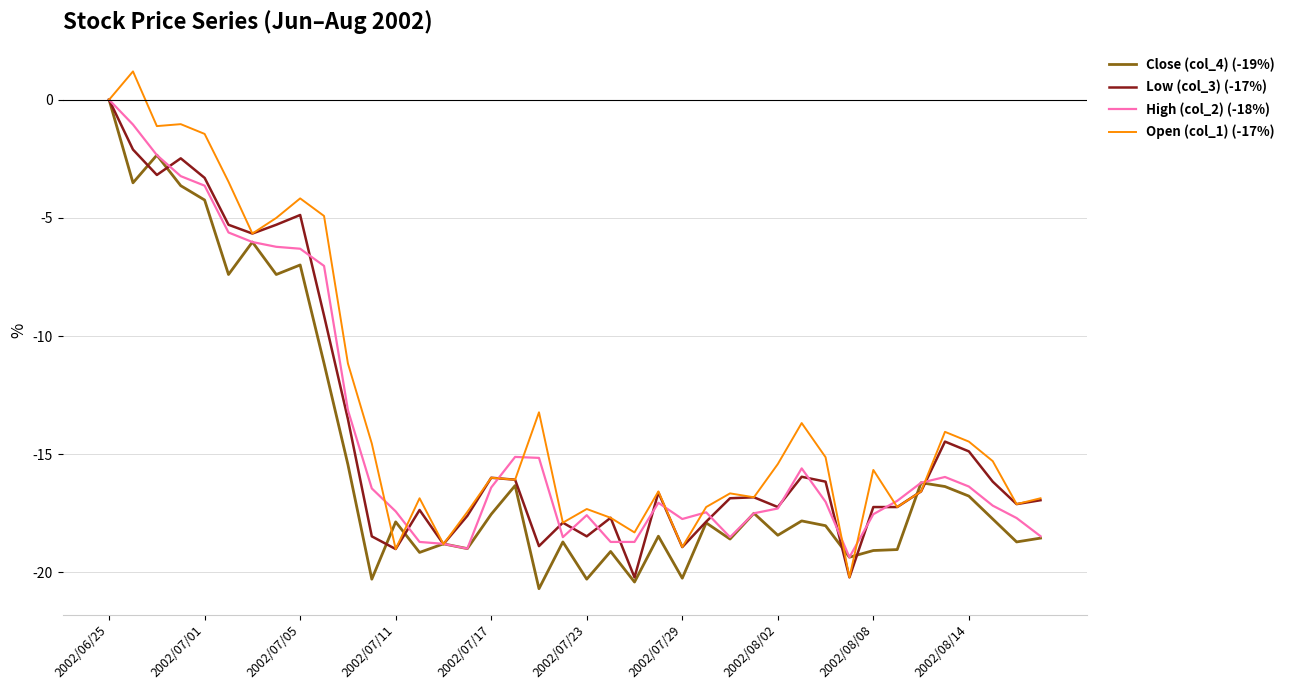

Which series has the largest total across all categories?

Open (col_1) (-17%)